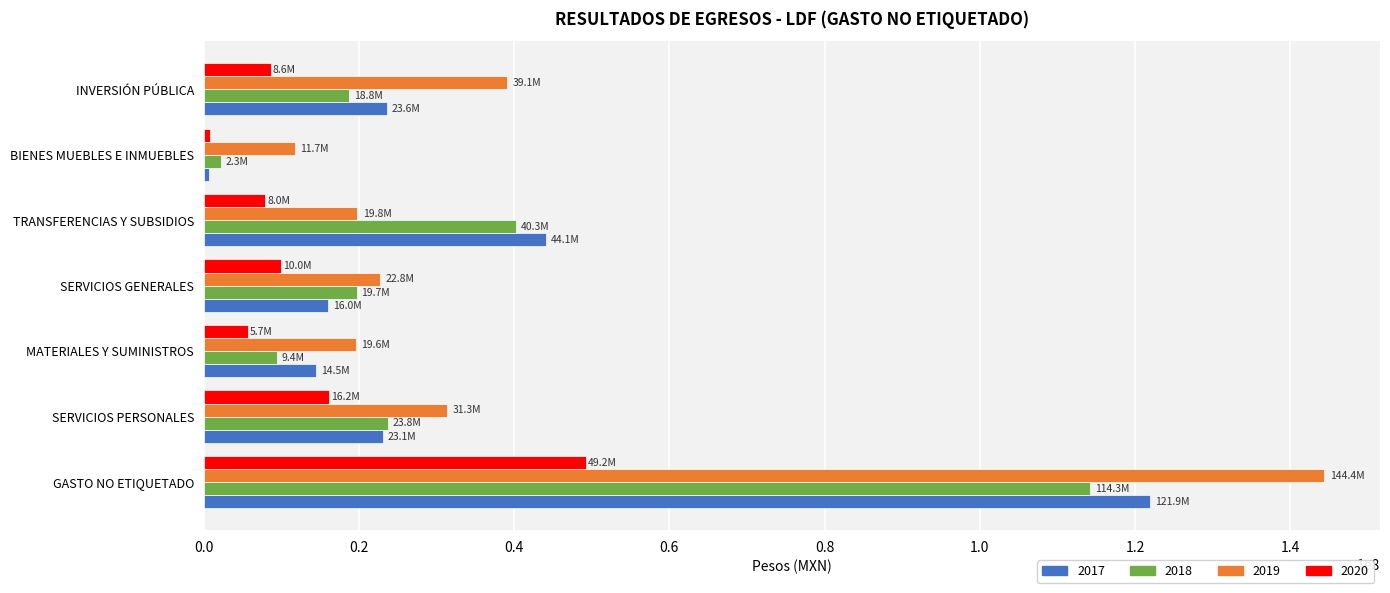

What is the difference between the maximum and minimum values in the 2020 series?

48396386.9